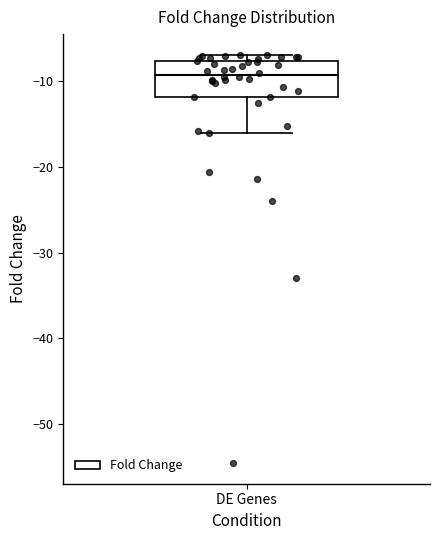

Where does the lower whisker of the box for DE Genes end on the y-axis? The values are not printed on the chart, so give them approximately, as read against the axis.

-16